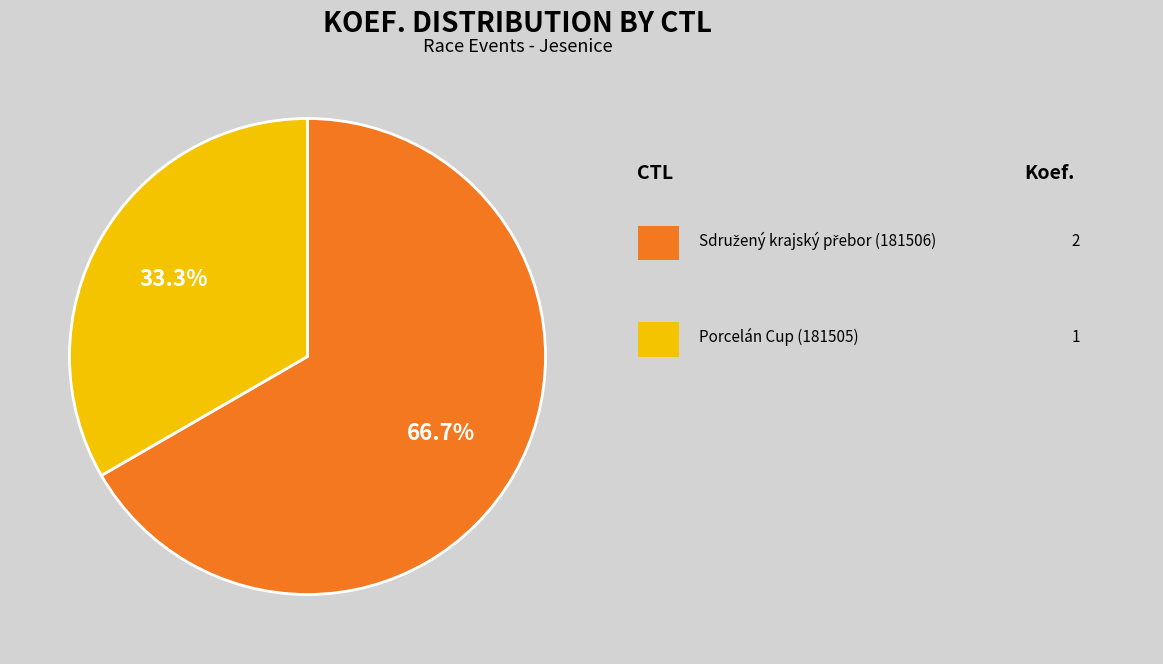

Is there any slice that represents more than half of the pie?

Yes